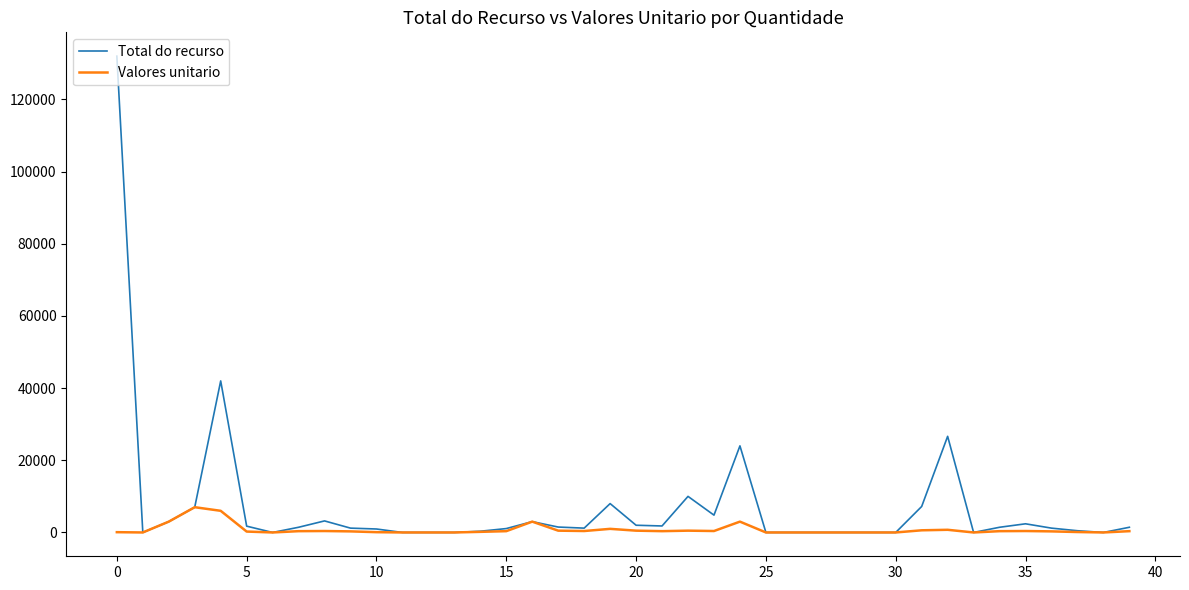

Which series has the widest spread of values?

Total do recurso